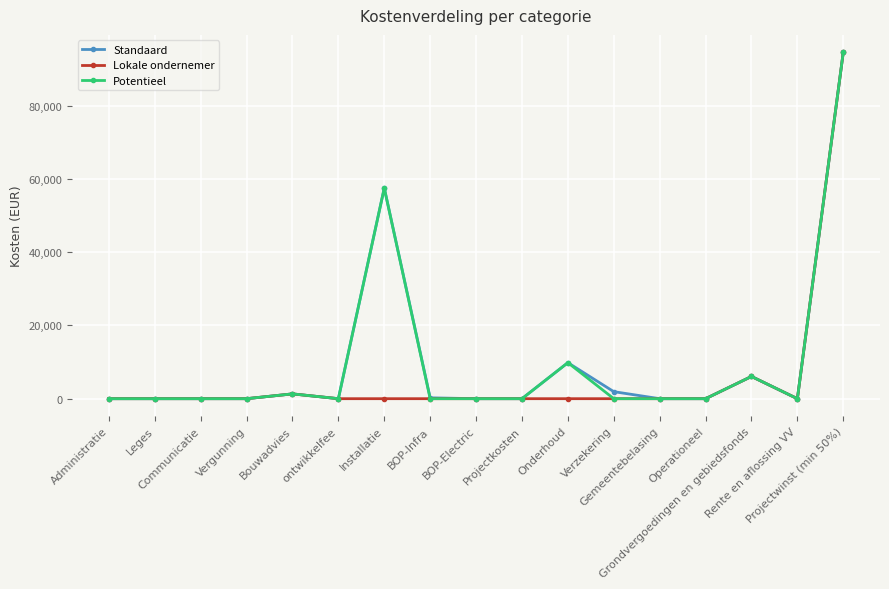

What is the greatest value displayed?

94590.3